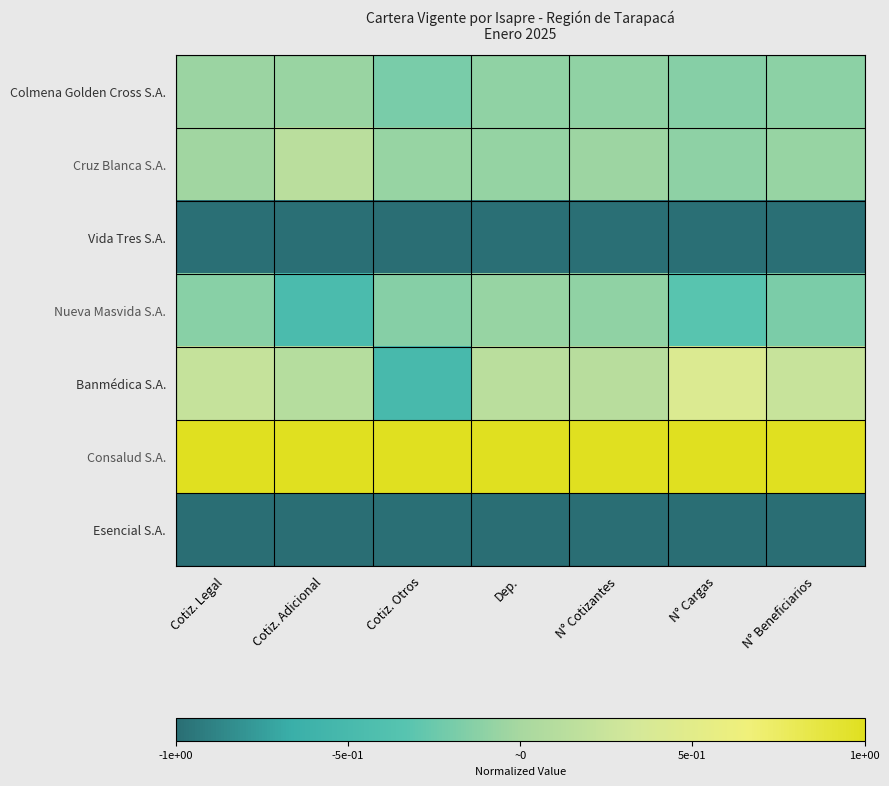

What is the smallest value displayed?

-1.0